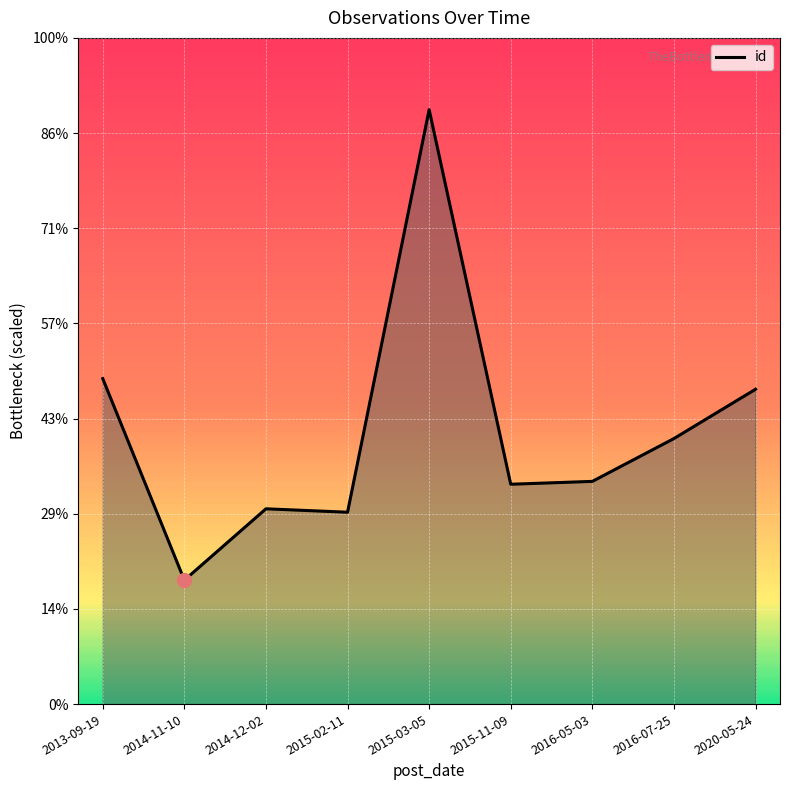

What is the average value?

1432